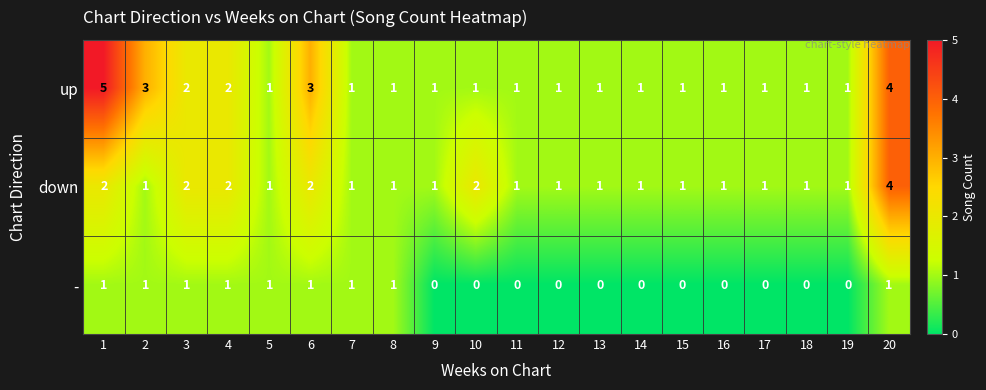

At how many categories does at least one series exceed 0?

20